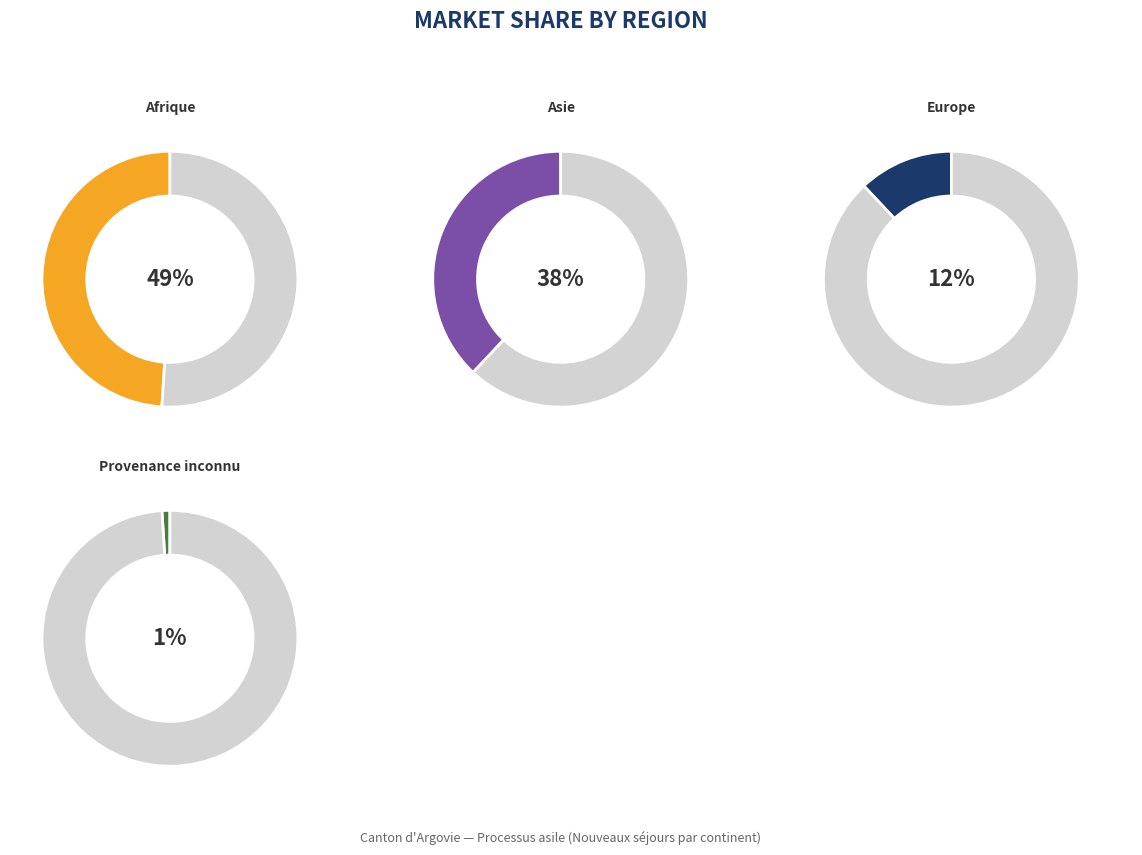

Is there a majority slice in this chart?

No